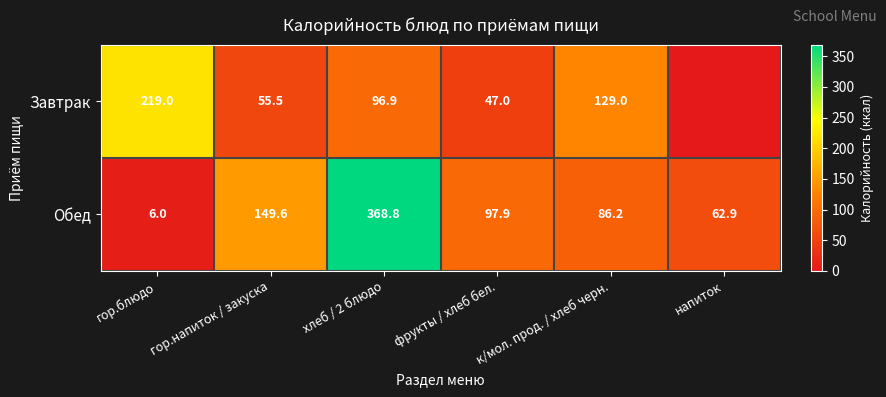

At how many categories does at least one series exceed 152?

2